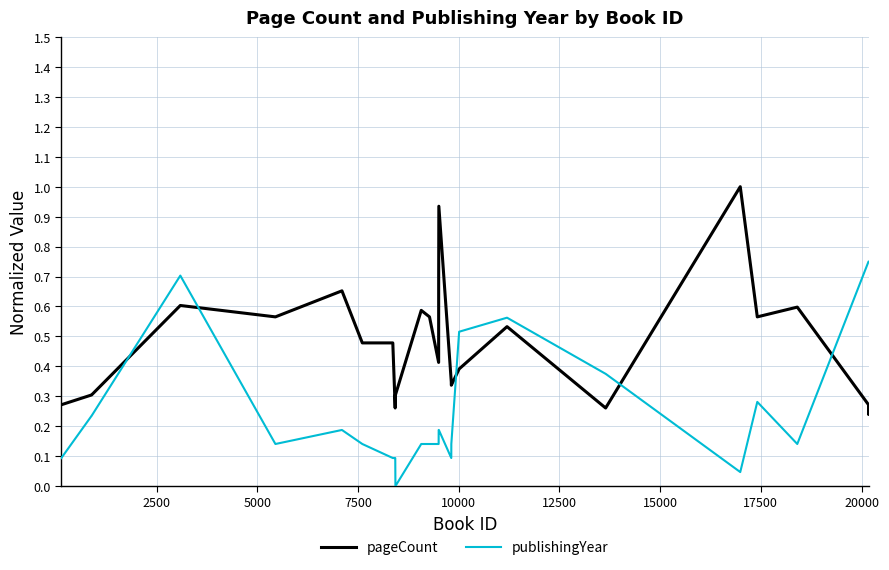

Which series has the largest total across all categories?

pageCount